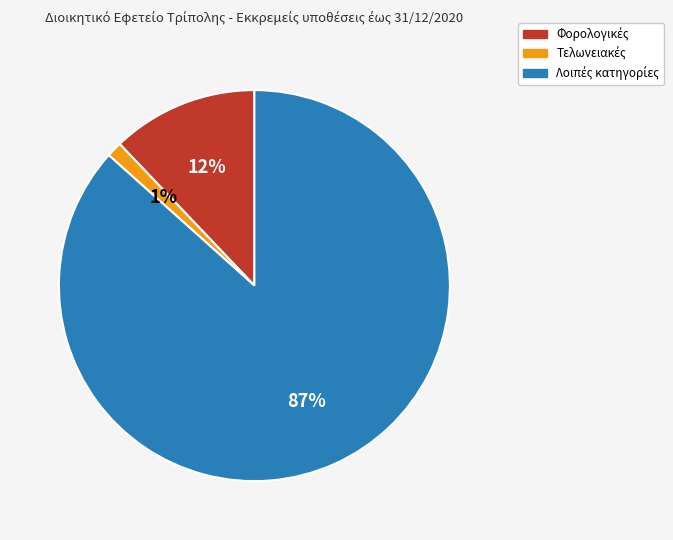

To the nearest percent, what is the average slice percentage?

33%